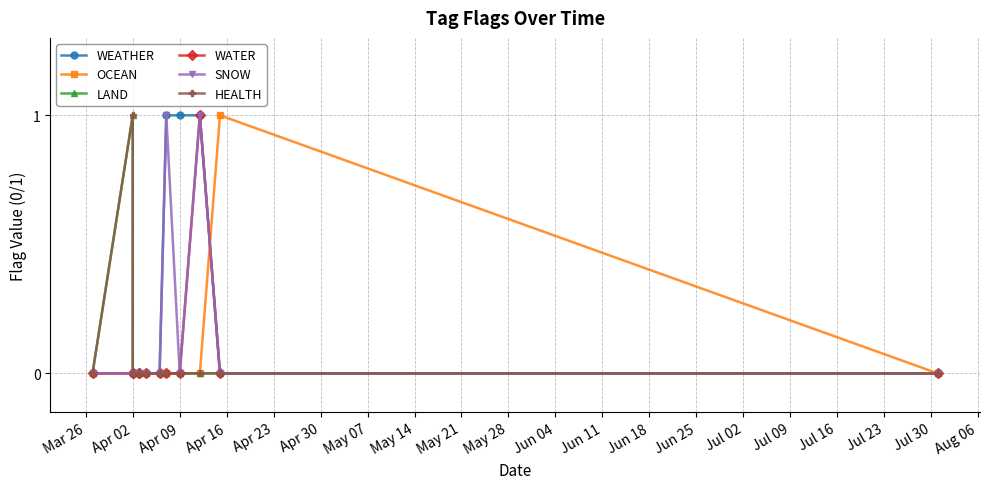

The value of HEALTH at May 14 is 0. True or false?

True